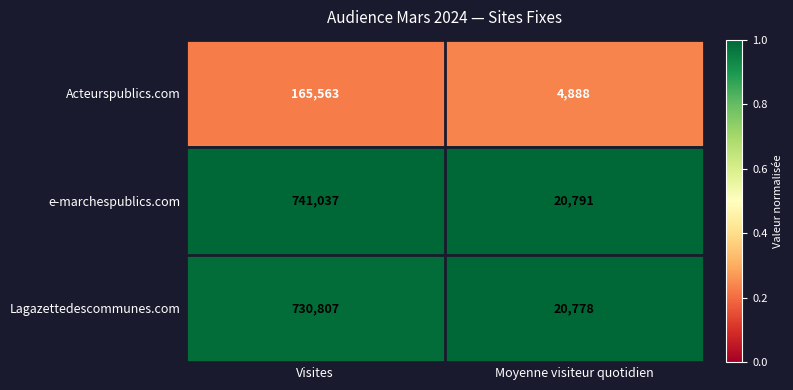

The value of e-marchespublics.com at Visites is 306881. True or false?

False